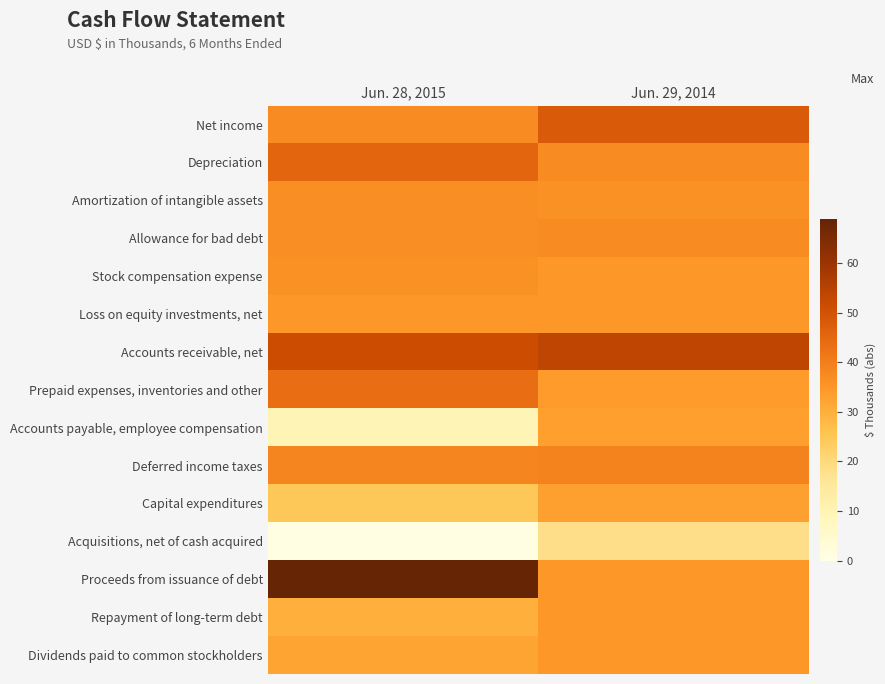

At Jun. 29, 2014, list the series in order from smallest to largest.

Acquisitions, net of cash acquired, Capital expenditures, Accounts payable, employee compensation, Prepaid expenses, inventories and other, Stock compensation expense, Proceeds from issuance of debt, Repayment of long-term debt, Dividends paid to common stockholders, Loss on equity investments, net, Amortization of intangible assets, Allowance for bad debt, Depreciation, Deferred income taxes, Net income, Accounts receivable, net